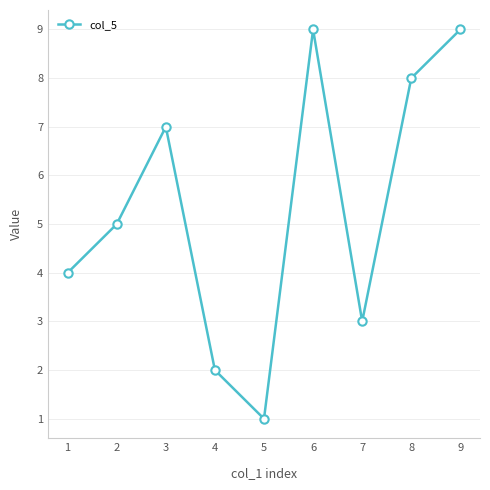

What is the approximate value at 6?

9